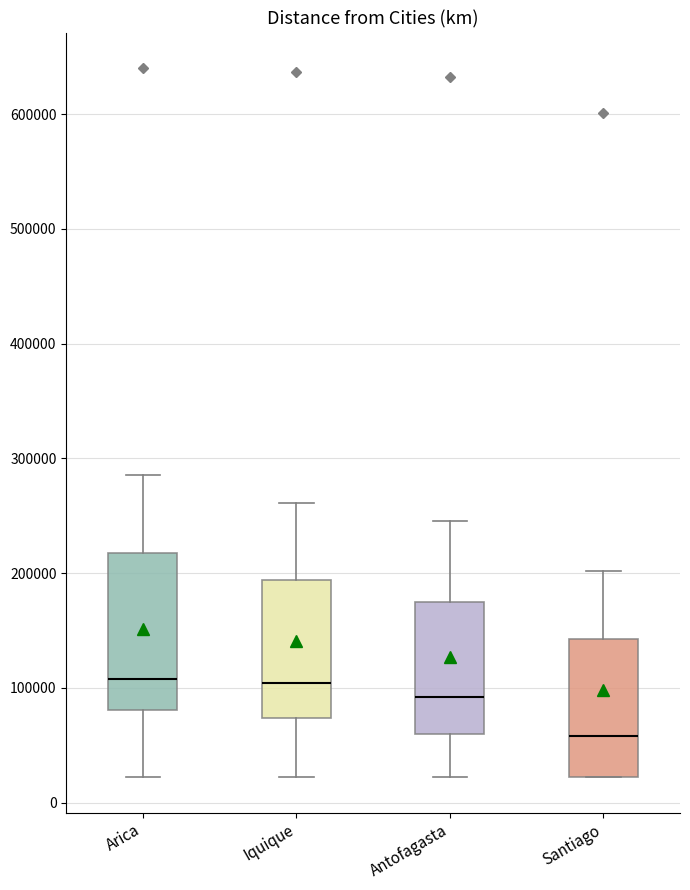

Reading left to right, transcribe this box plot: for each box, give where its median line is, the range the box spans, and where its two whiskers end, as read against the y-axis. The values are not printed on the chart, so give them approximately, as read against the axis.

Arica: median 110000, box 80000 to 220000, whiskers 20000 to 290000
Iquique: median 100000, box 70000 to 190000, whiskers 20000 to 260000
Antofagasta: median 90000, box 60000 to 170000, whiskers 20000 to 240000
Santiago: median 60000, box 20000 to 140000, whiskers 20000 to 200000